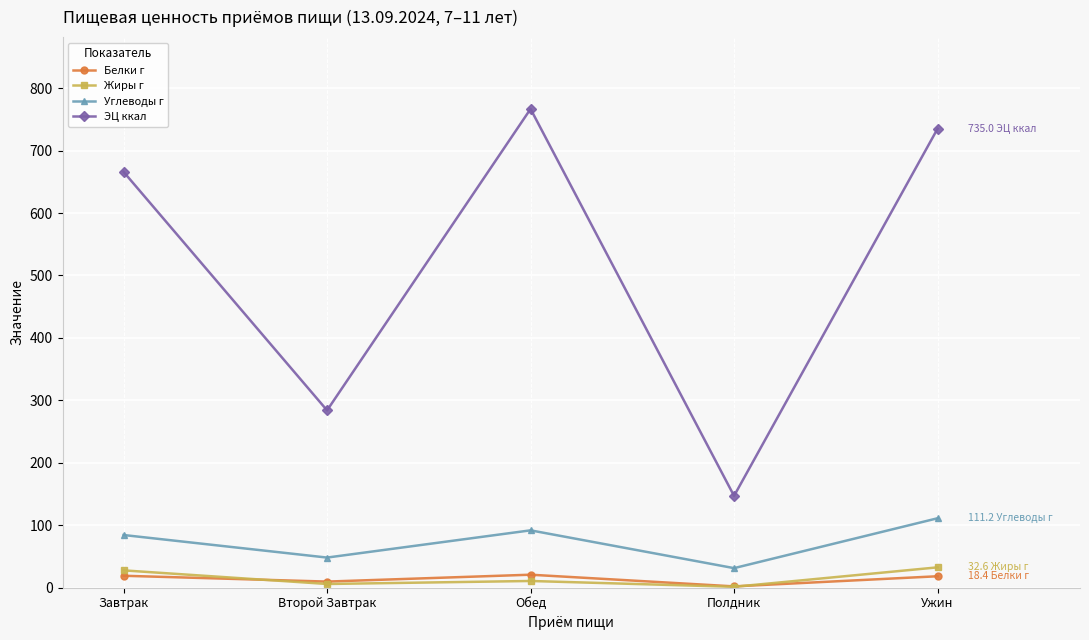

What is the greatest value displayed?

766.7